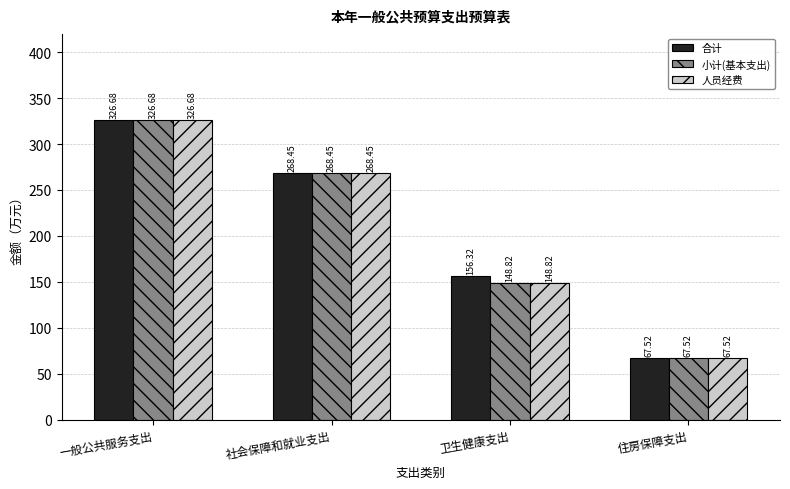

What is the label of the 4th bar from the left?

住房保障支出